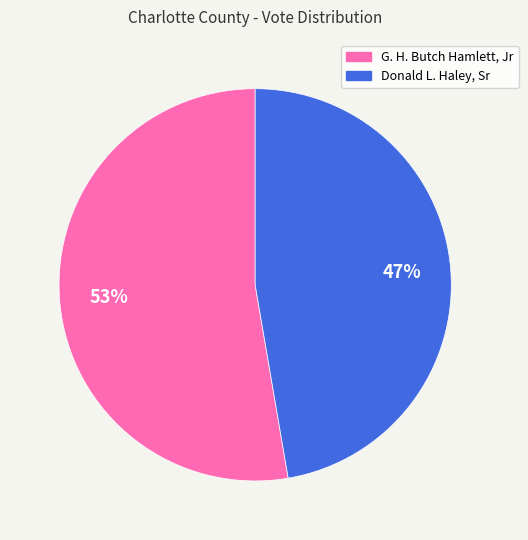

Which category has the biggest portion of the pie?

G. H. Butch Hamlett, Jr